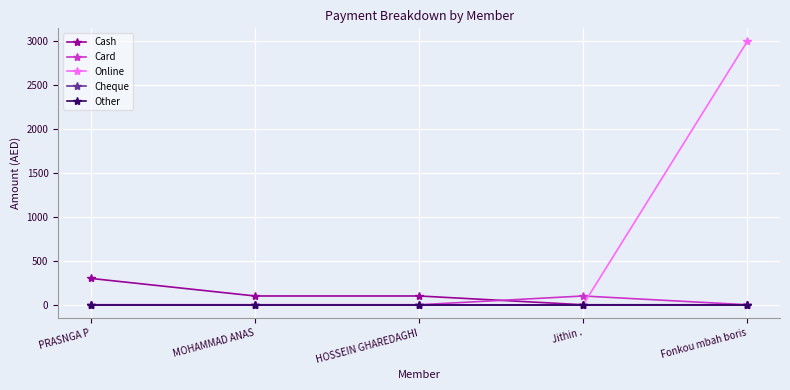

True or false: Online has more than 2 interior local peaks.

False